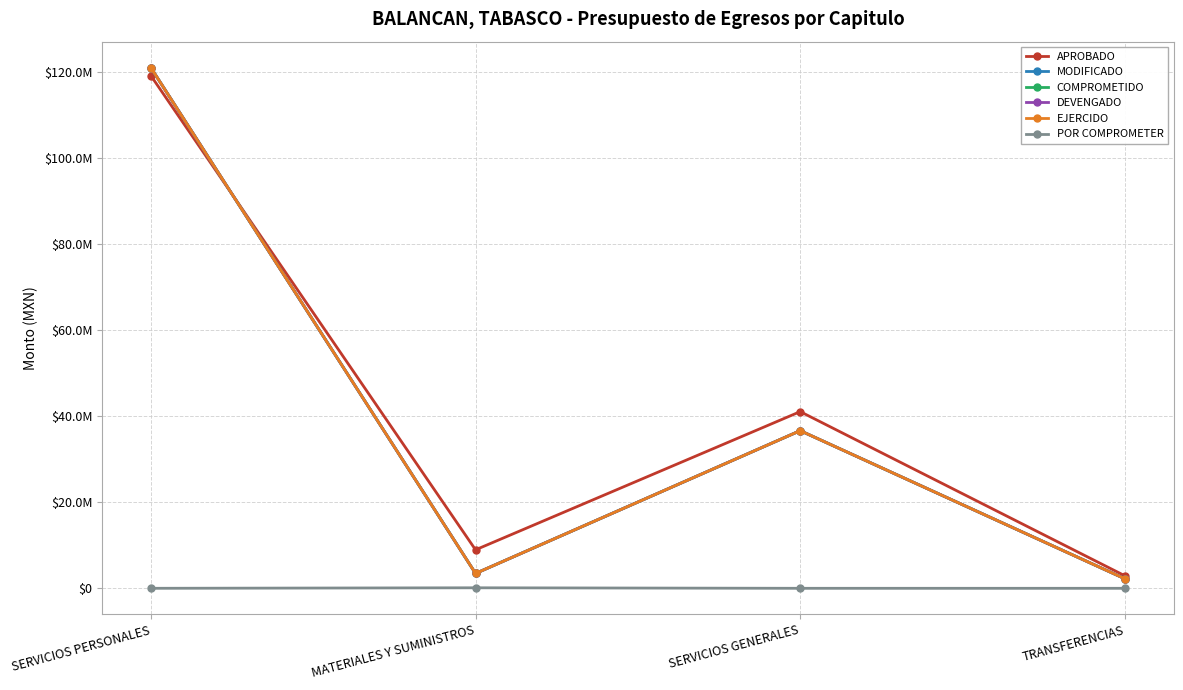

What is the label of the 1st point from the right?

TRANSFERENCIAS